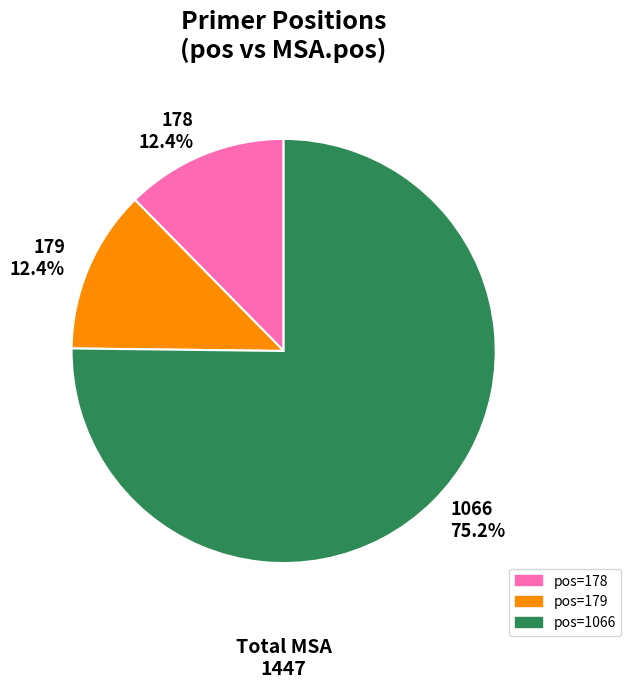

To the nearest percent, what is the average slice percentage?

33%